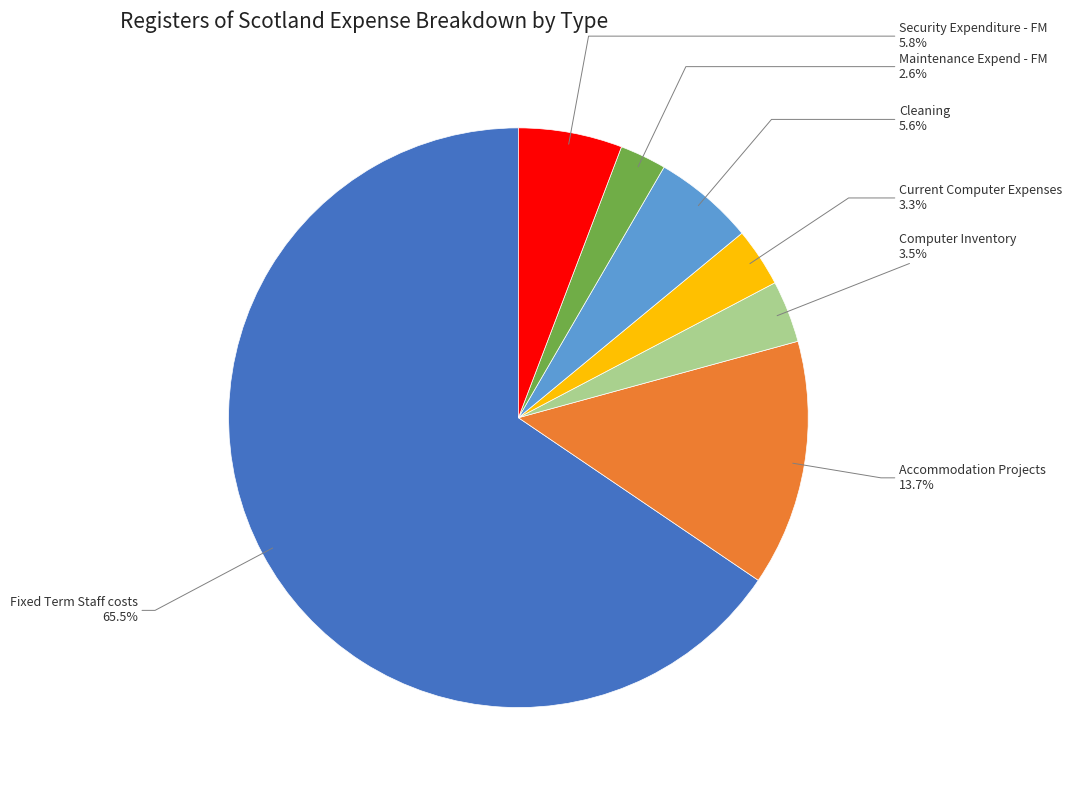

Is Cleaning the majority of the pie?

No